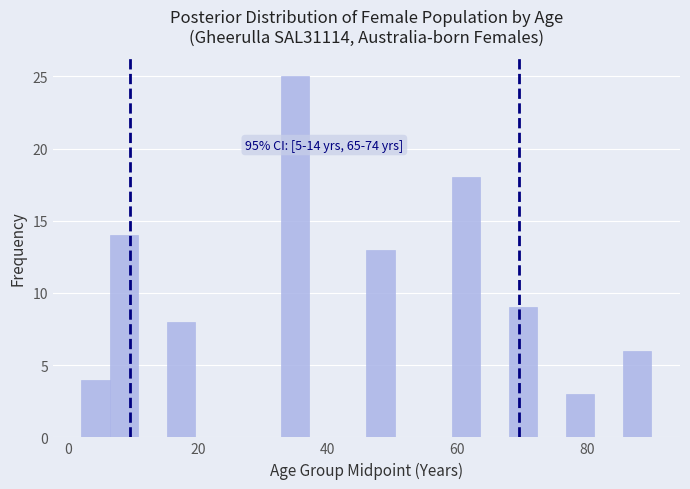

Around what value on the x-axis is the tallest bar? Give the approximate position of its centre, as read against the axis.

36